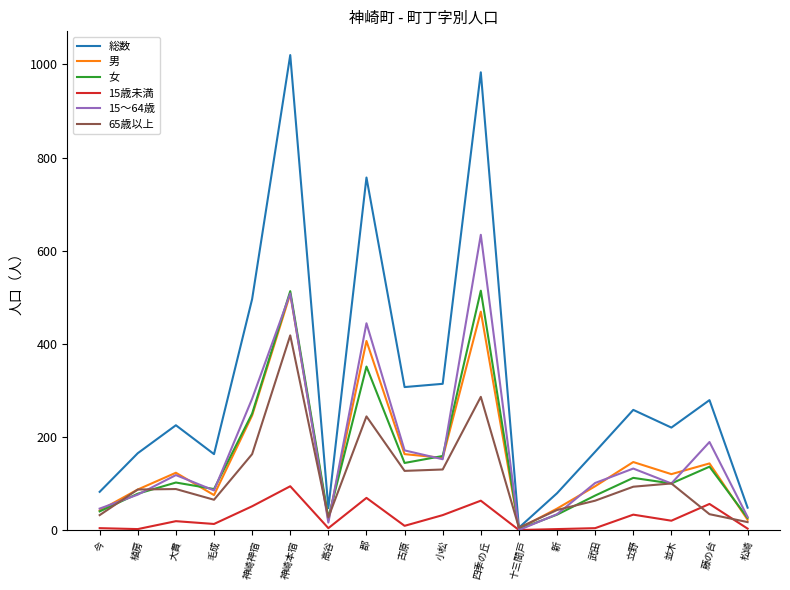

Is the value of 15歳未満 at 神崎本宿 greater than the value of 女 at 松崎?

Yes